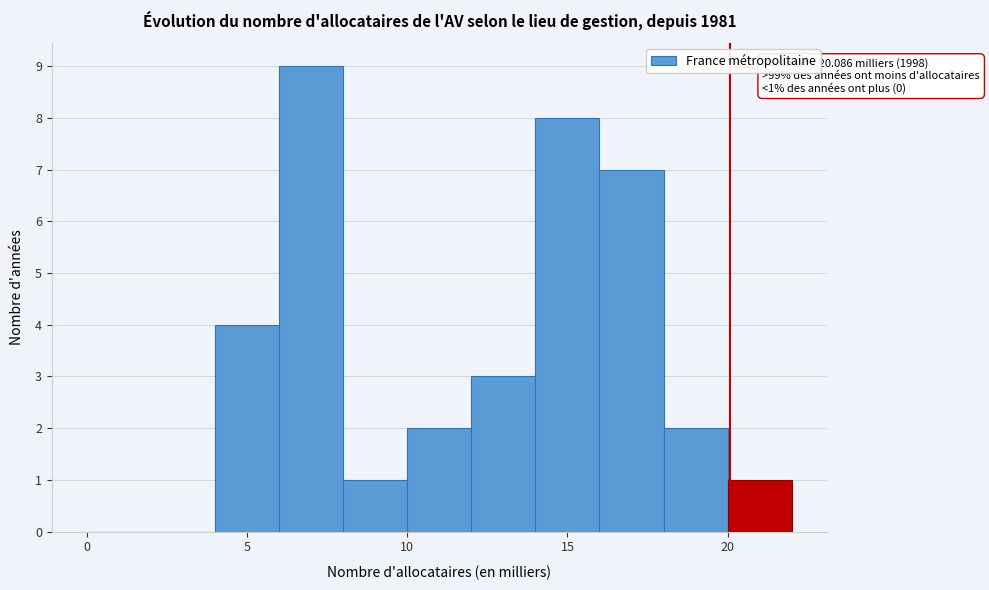

Over which range of the x-axis is the bar tallest?

6 to 8